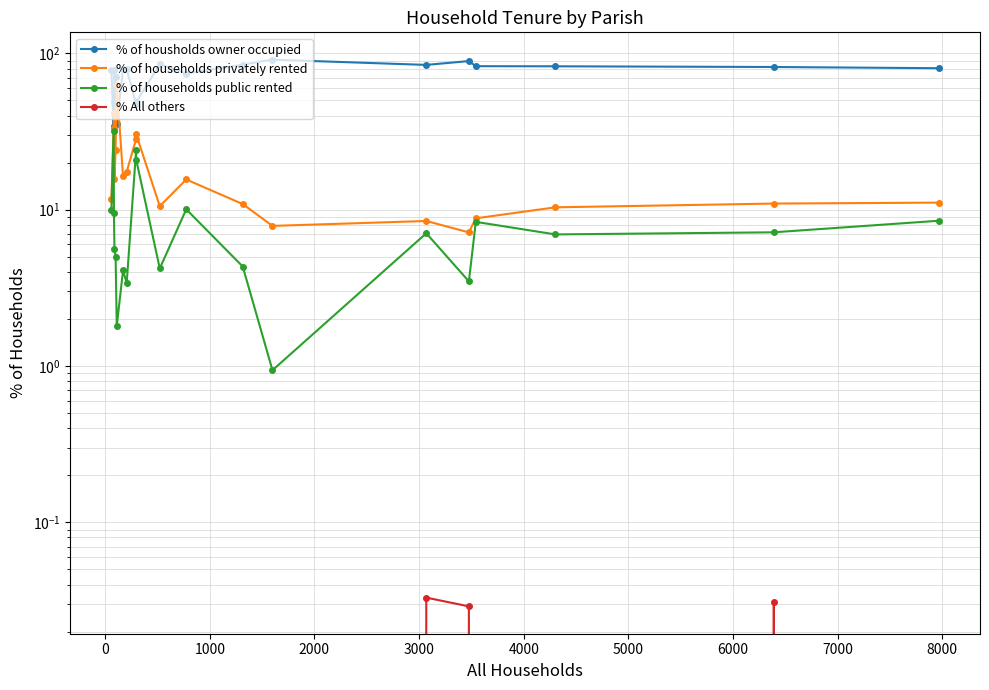

Reading left to right, extract all data points from this chart.

% of housholds owner occupied: 78.3	34.6	48.8	78.7	71.0	35.1	79.5	79.1	47.6	48.8	85.2	74.3	84.8	91.2	84.4	89.3	82.8	82.7	81.8	80.4
% of households privately rented: 11.7	33.3	41.7	15.7	24.0	63.1	16.4	17.5	28.4	30.3	10.5	15.6	10.9	7.9	8.5	7.2	8.8	10.4	10.9	11.1
% of households public rented: 10.0	32.1	9.5	5.6	5.0	1.8	4.1	3.4	24.0	20.9	4.2	10.1	4.3	0.9	7.1	3.5	8.4	7.0	7.2	8.5
% All others: 0.0	0.0	0.0	0.0	0.0	0.0	0.0	0.0	0.0	0.0	0.0	0.0	0.0	0.0	0.0	0.0	0.0	0.0	0.0	0.0